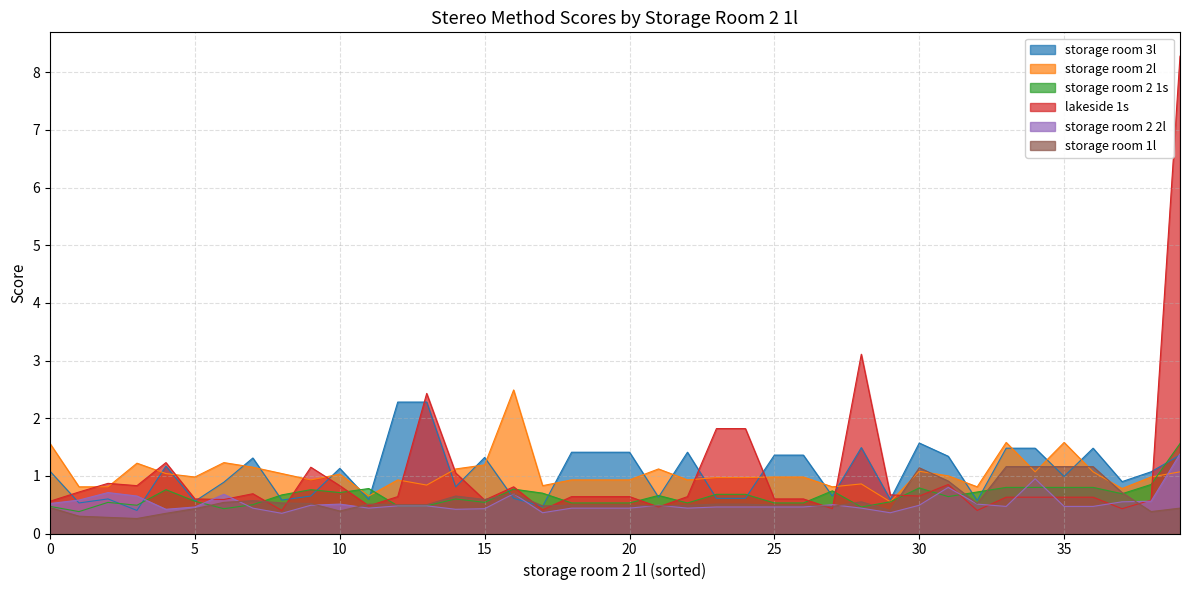

What is the sum of the storage room 2 1s values at 9 and 26?

1.3